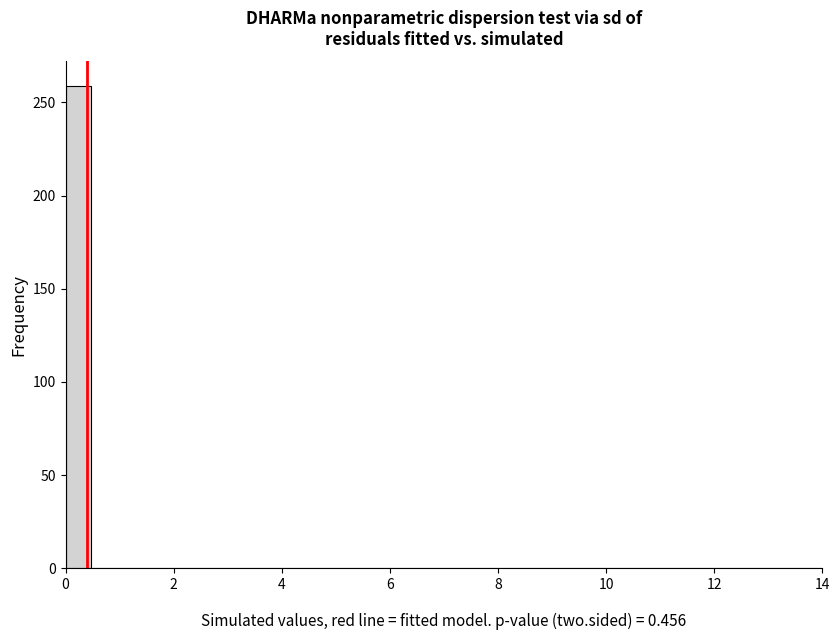

Read against the x-axis, roughly where is the centre of the tallest bar?

0.2